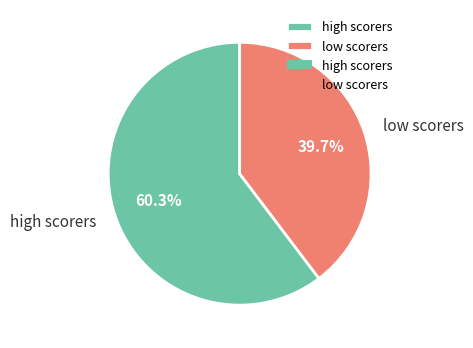

Is there any slice that represents more than half of the pie?

Yes